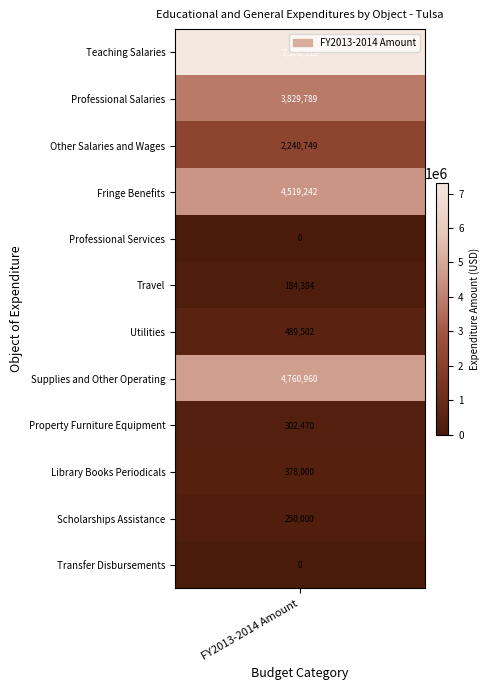

Reading left to right, what are all the values shown in this chart?

Teaching Salaries=7306319	Professional Salaries=3829789	Other Salaries and Wages=2240749	Fringe Benefits=4519242	Professional Services=0	Travel=184384	Utilities=489502	Supplies and Other Operating=4760960	Property Furniture Equipment=302470	Library Books Periodicals=378000	Scholarships Assistance=250000	Transfer Disbursements=0